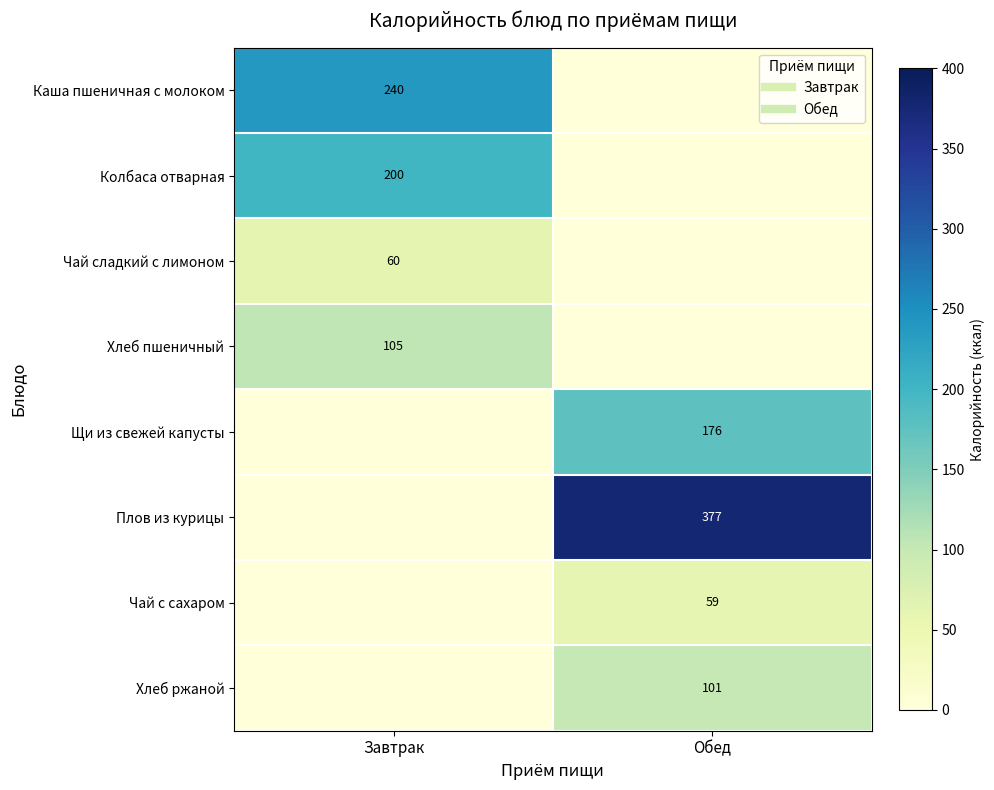

True or false: Хлеб пшеничный has a value of 55.3 at Обед.

False